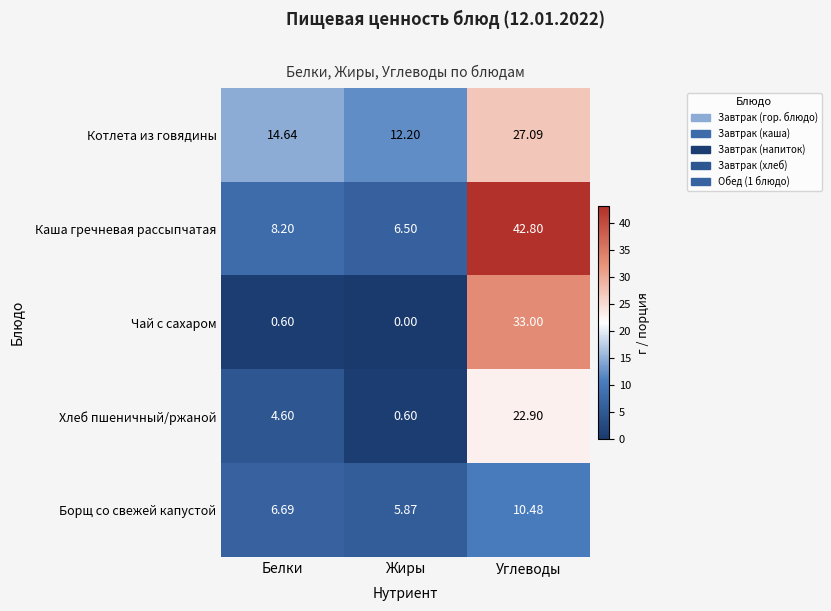

List the labels in order of Хлеб пшеничный/ржаной value, smallest first.

Жиры, Белки, Углеводы